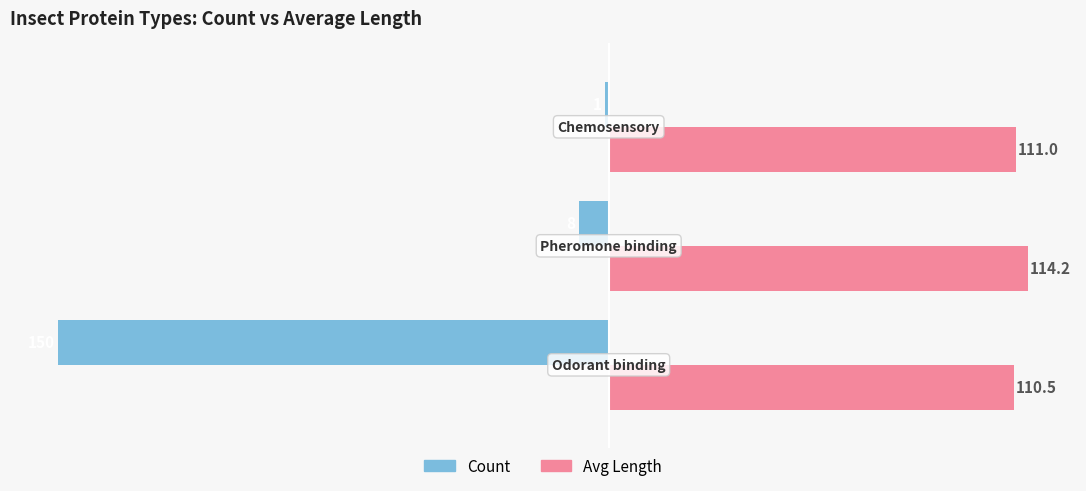

What is the lowest value of the Avg Length series?

110.5